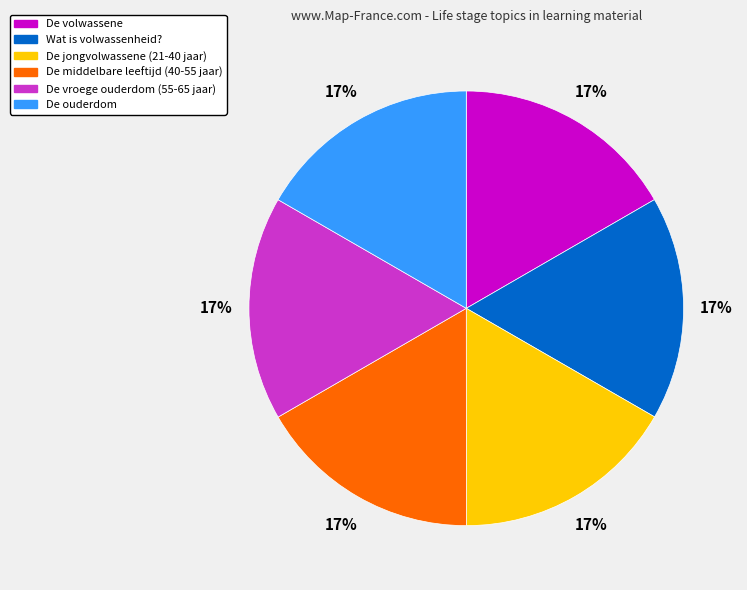

True or false: De middelbare leeftijd (40-55 jaar) accounts for 3% of the total.

False